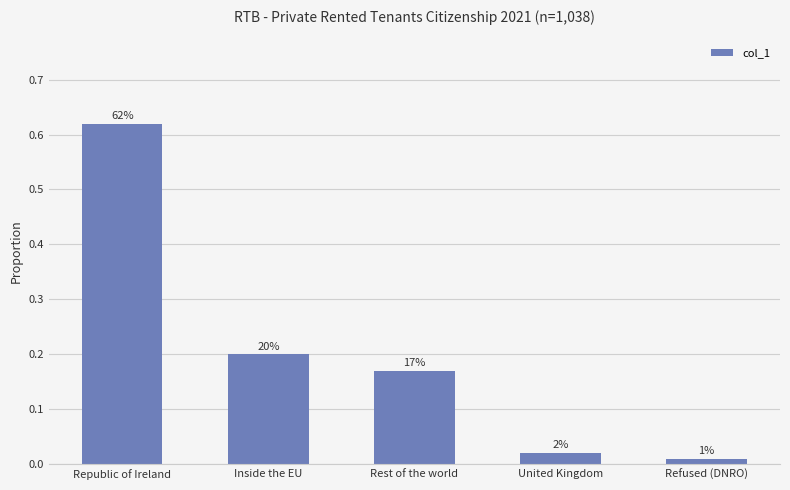

How many bars are there in total?

5